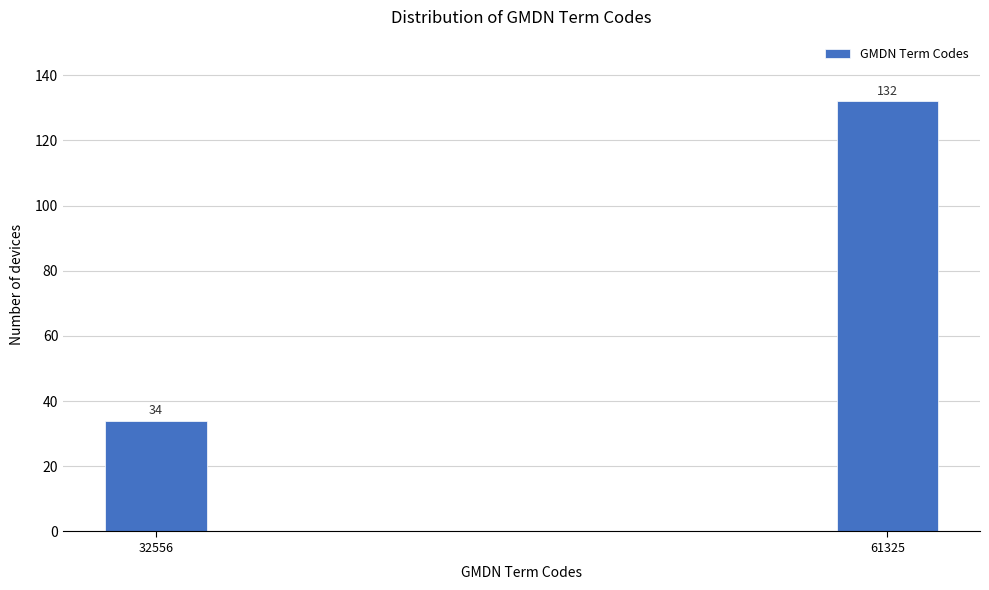

Reading left to right, extract all data points from this chart.

34	132